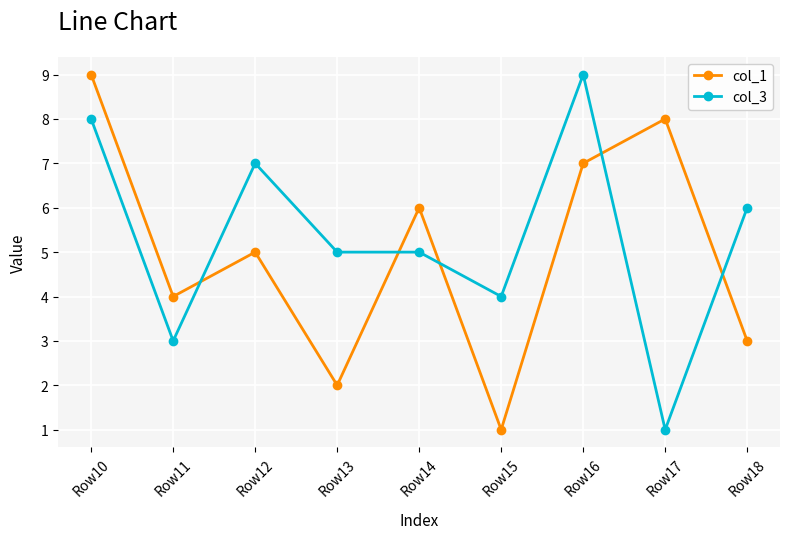

True or false: col_3 has a value of 9 at Row16.

True